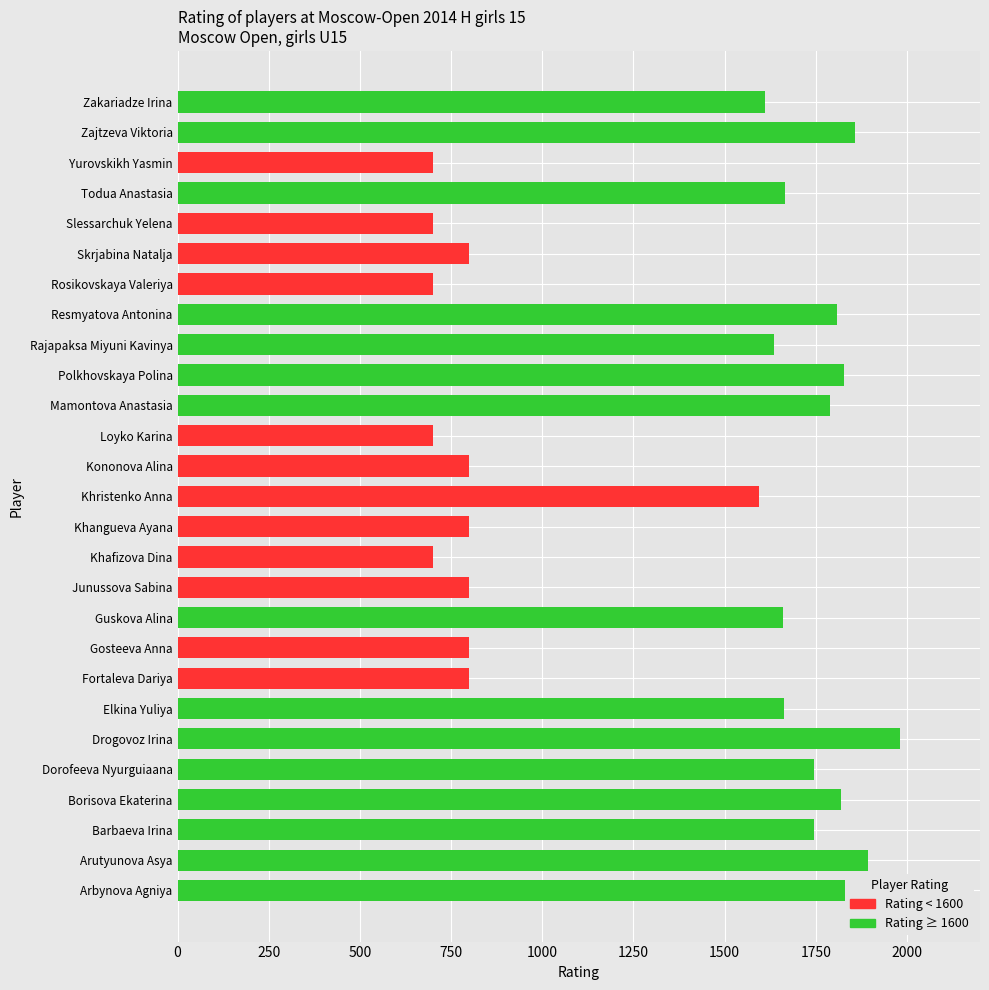

What is the approximate value at Zakariadze Irina, to the nearest 10?

1610